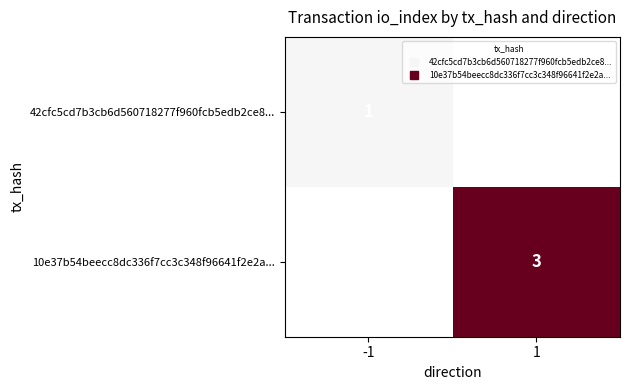

What is the approximate value of 42cfc5cd7b3cb6d560718277f960fcb5edb2ce8... at -1?

1.0